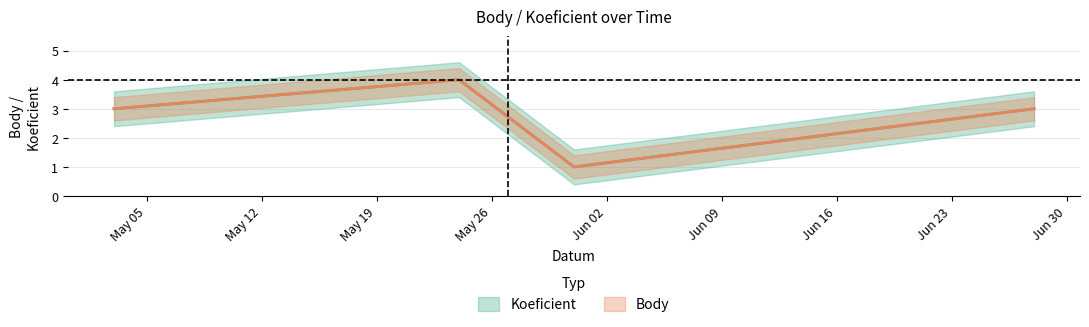

At how many categories does at least one series exceed 3?

1